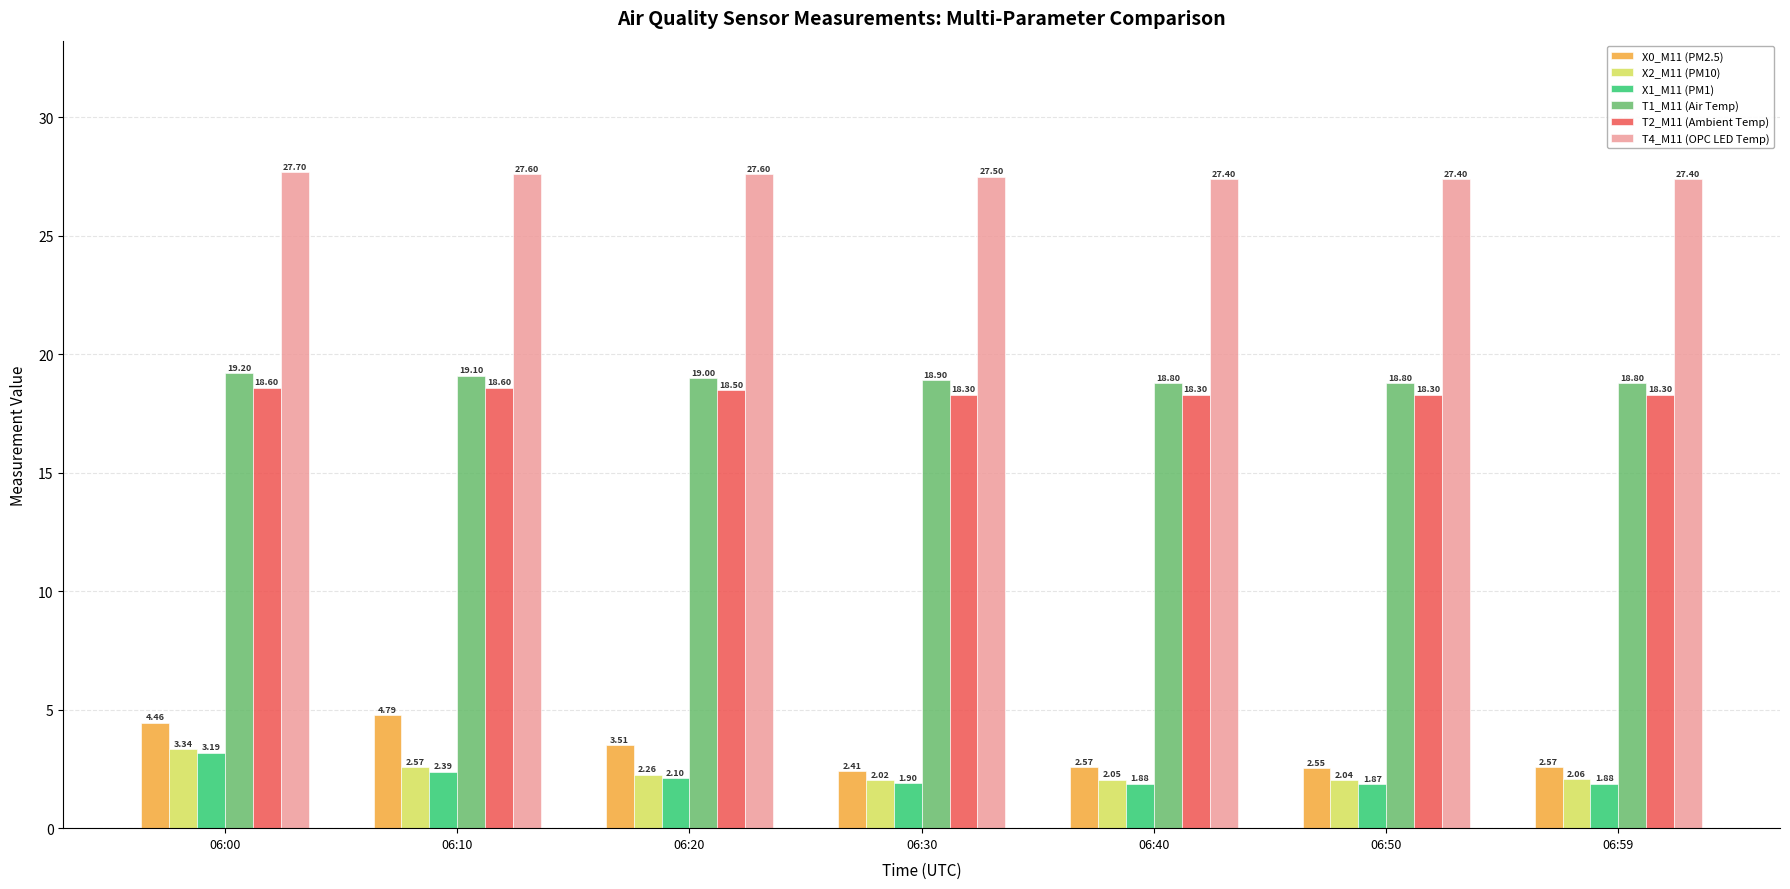

Which series has the largest total across all categories?

T4_M11 (OPC LED Temp)